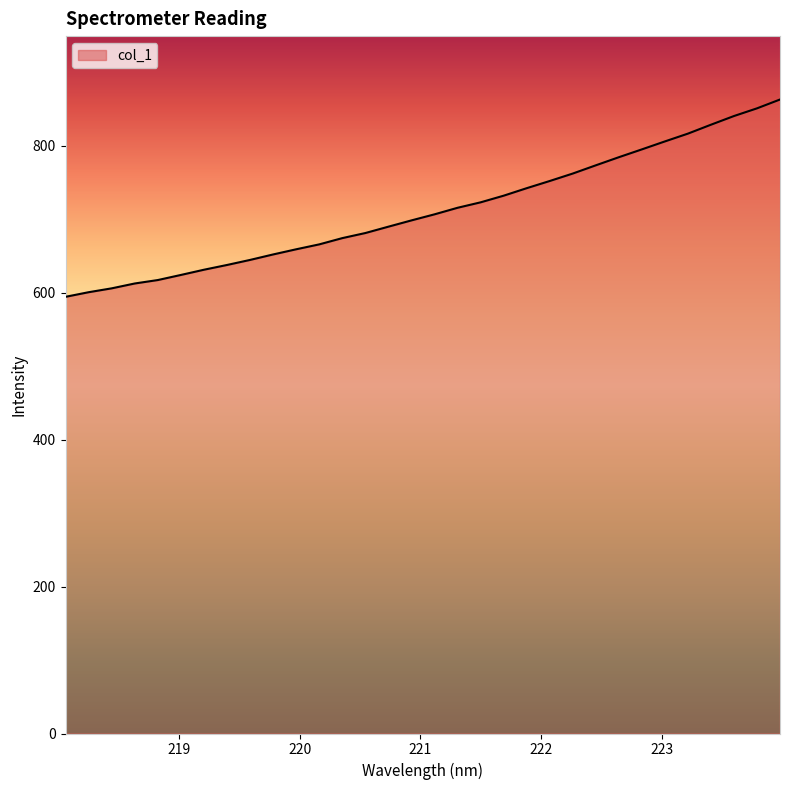

What is the minimum value shown in the chart?

594.5